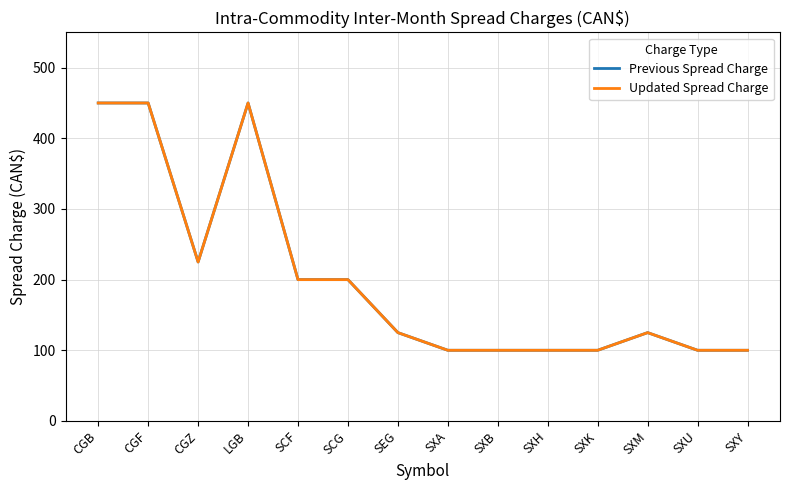

Where is Previous Spread Charge nearest to the value 275?

CGZ